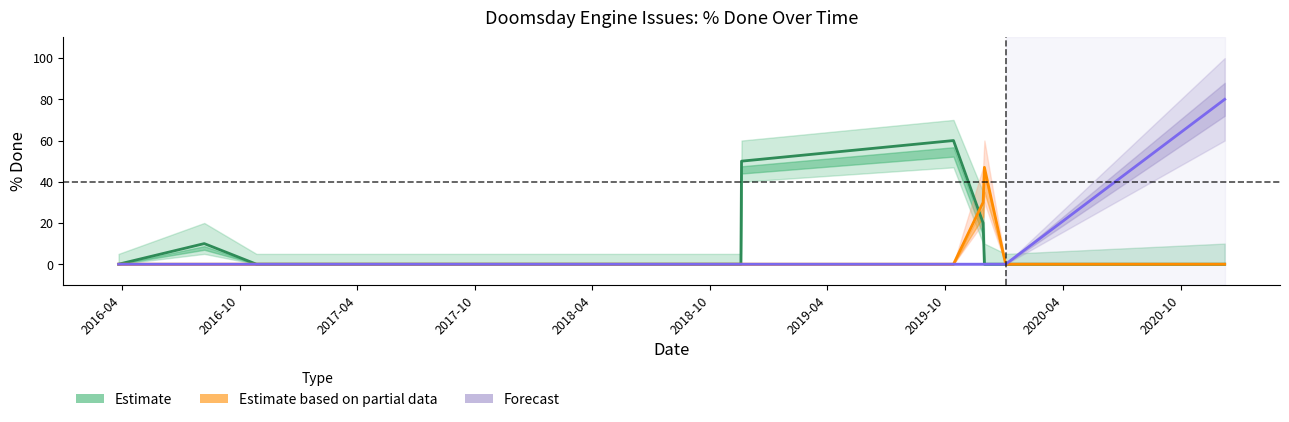

Which series has the largest total across all categories?

Estimate